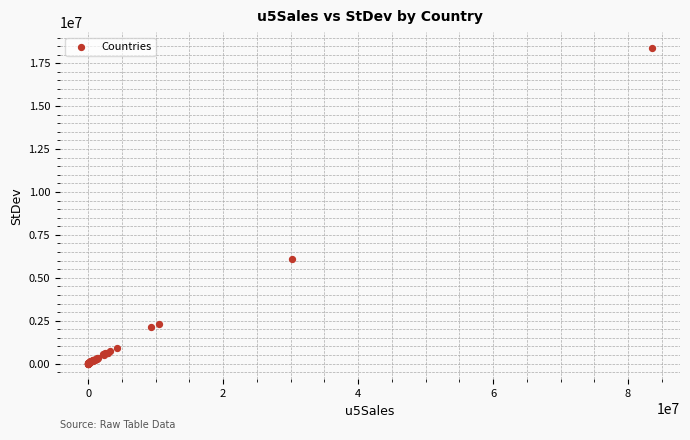

What Y value in the scatter plot is closest to 9200892?

6108047.1